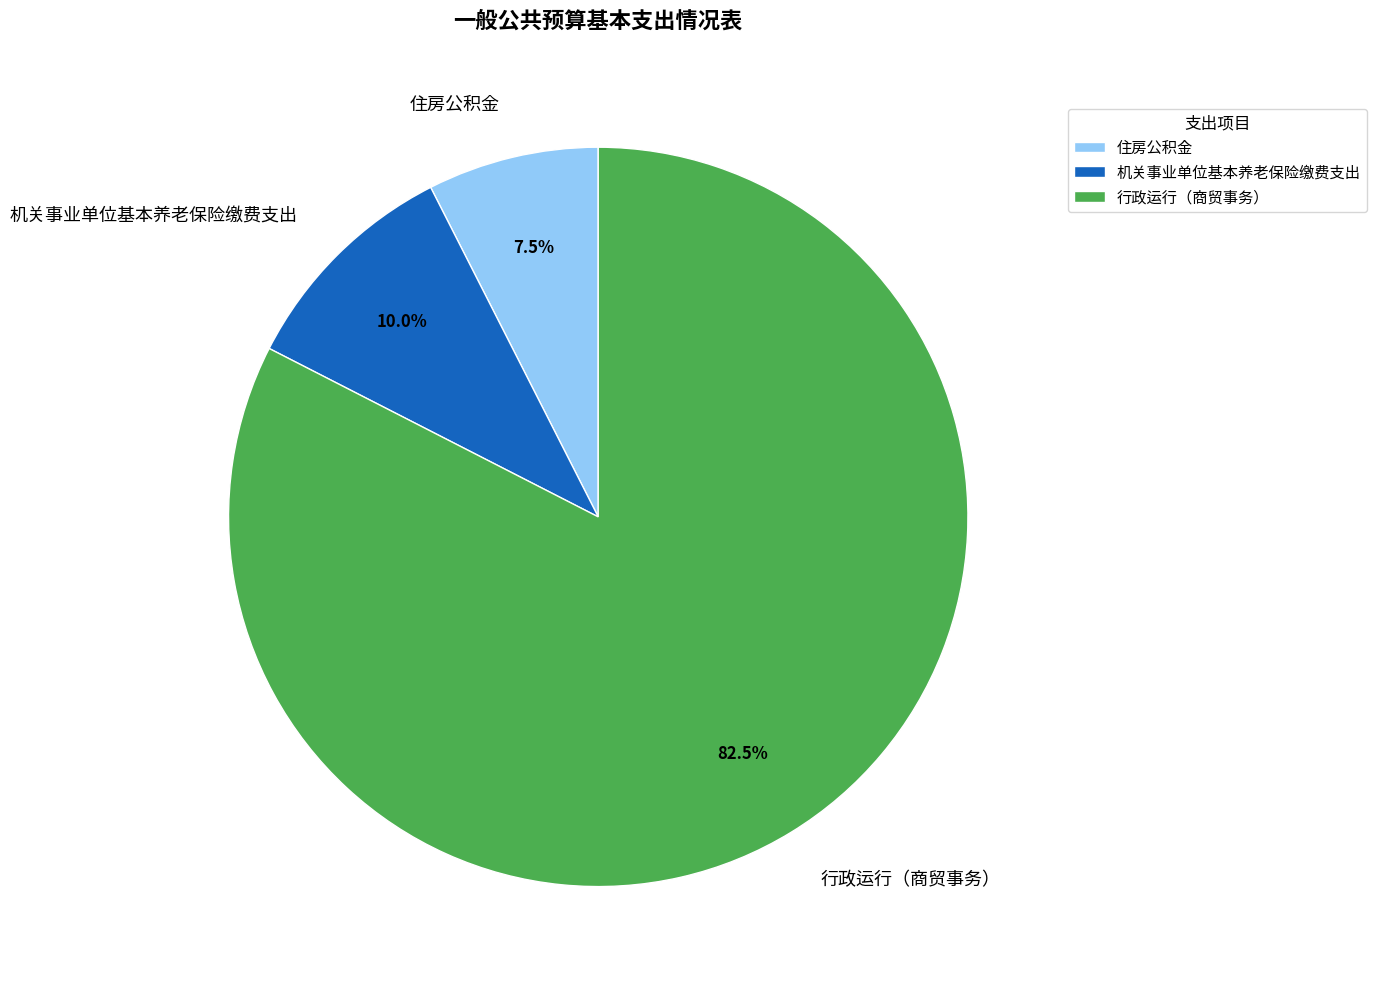

What is the smallest slice in the pie chart?

住房公积金